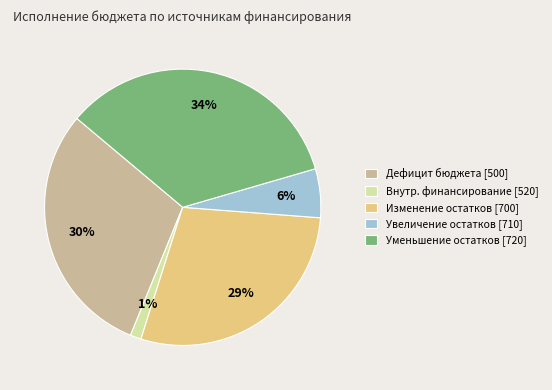

To the nearest percent, what is the difference between the largest and smallest slice percentages?

33%